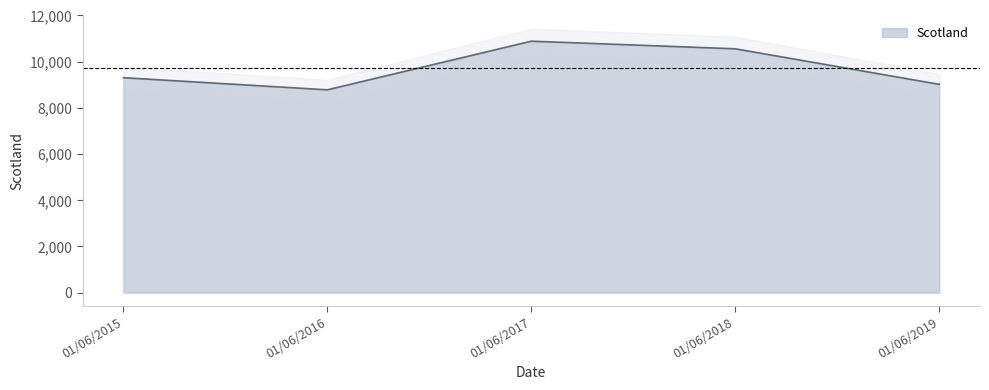

True or false: the data shows 5703 at 01/06/2019.

False